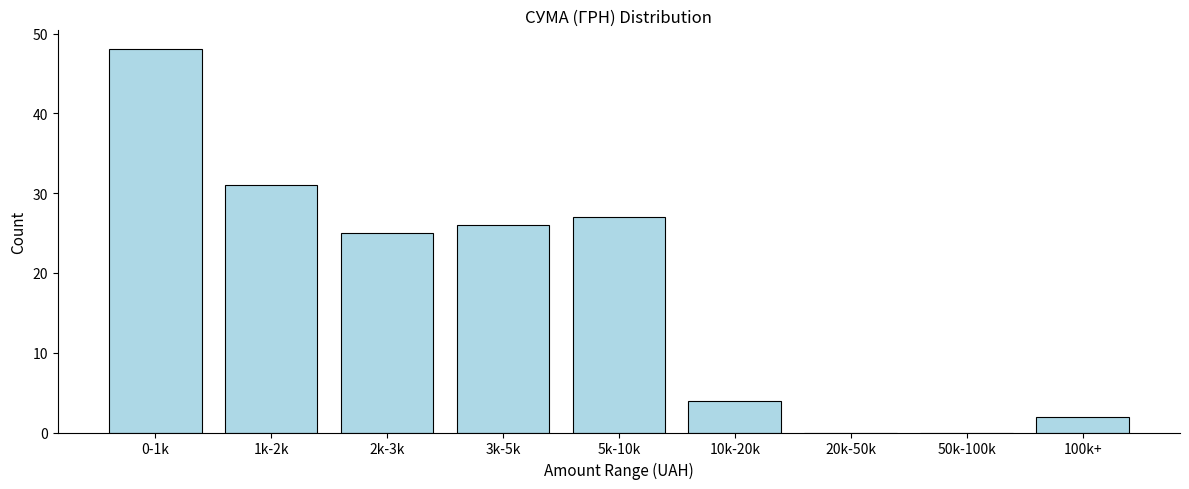

Reading left to right, extract all data points from this chart.

0-1k=48	1k-2k=31	2k-3k=25	3k-5k=26	5k-10k=27	10k-20k=4	20k-50k=0	50k-100k=0	100k+=2